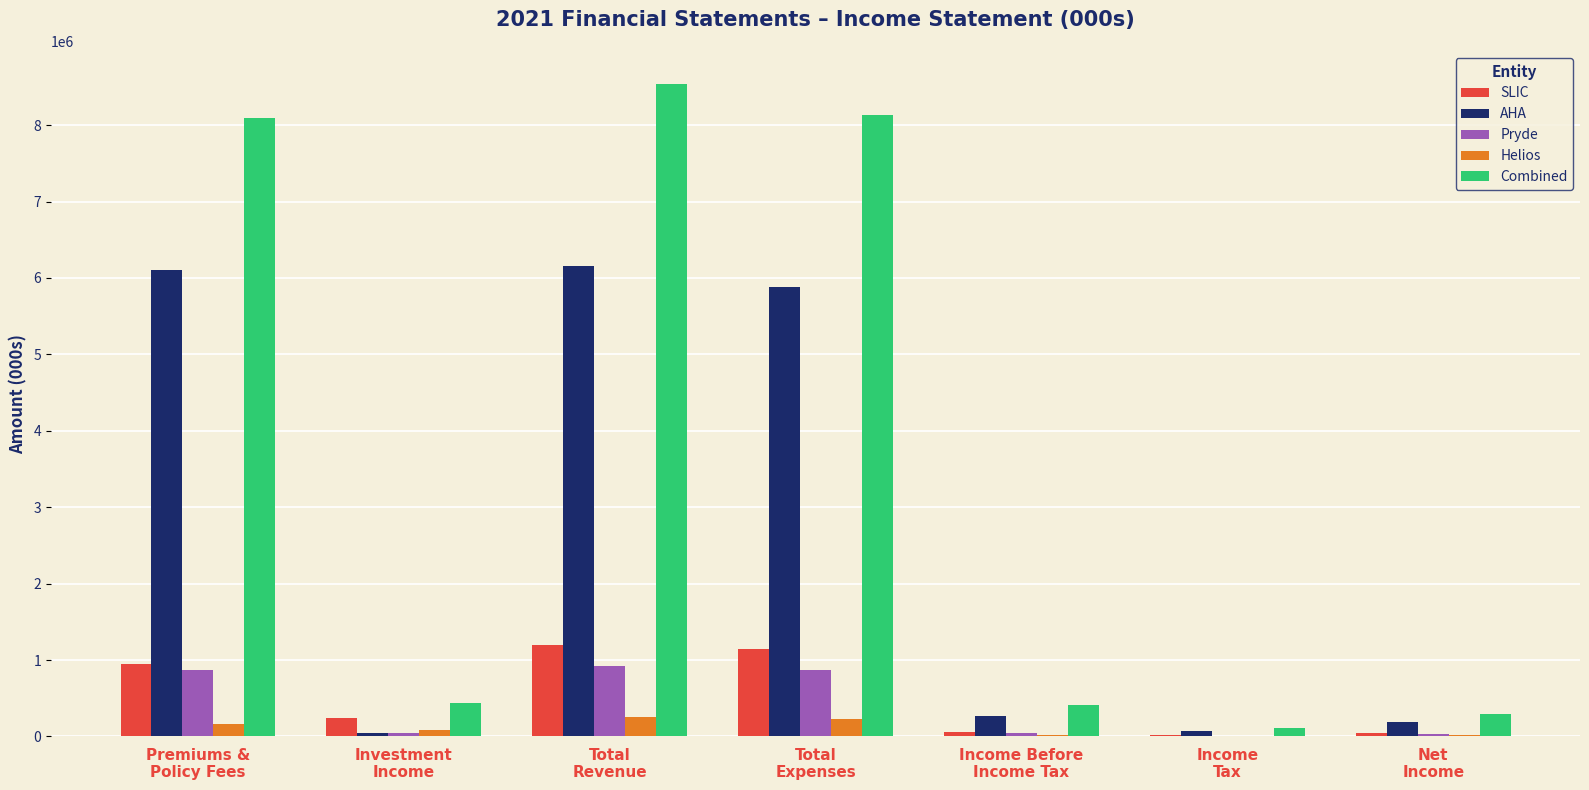

What is the highest value of the Pryde series?

921700